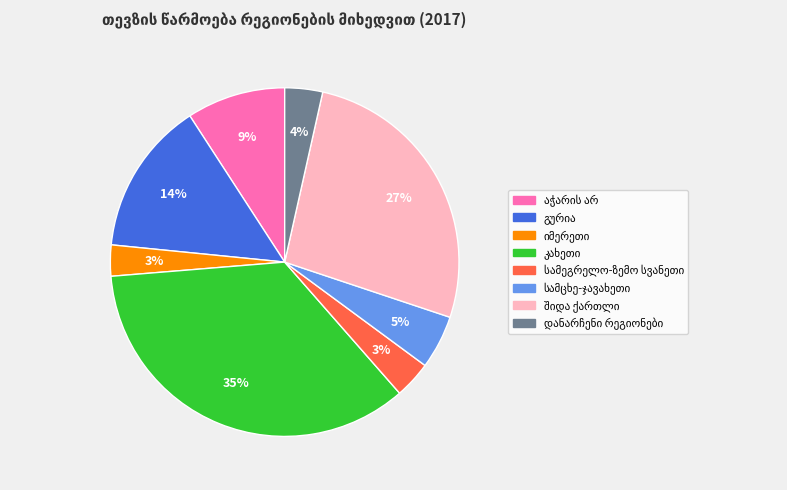

To the nearest percent, what is the average slice percentage?

12%